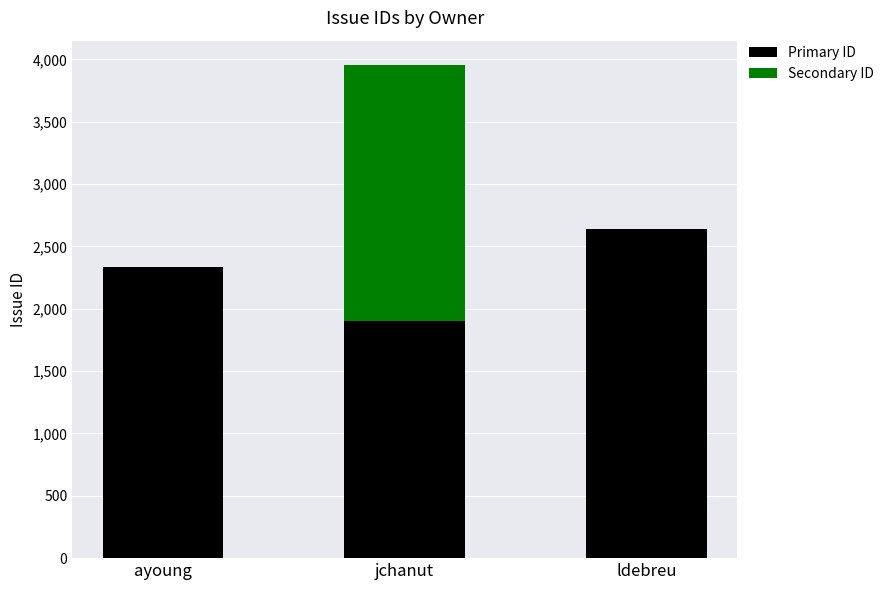

At which category is the sum across all series the highest?

jchanut